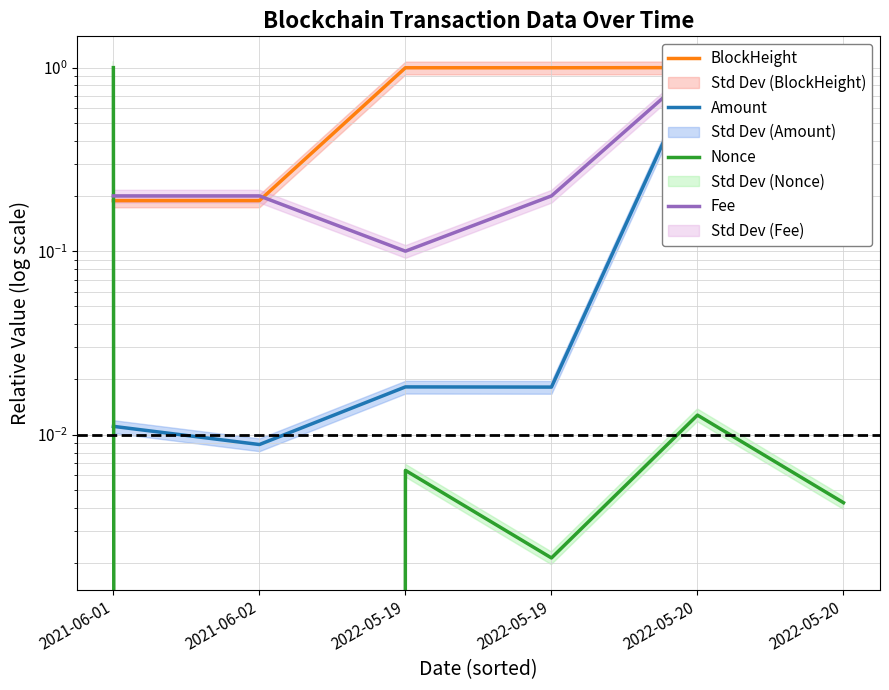

Reading left to right, what are all the values shown in this chart?

BlockHeight: 2021-06-01=0.2	2021-06-02=0.2	2022-05-19=1.0	2022-05-19=1.0	2022-05-20=1.0	2022-05-20=1.0
Amount: 2021-06-01=0.0	2021-06-02=0.0	2022-05-19=0.0	2022-05-19=0.0	2022-05-20=1.0	2022-05-20=1.0
Nonce: 2021-06-01=1.0	2021-06-02=0.0	2022-05-19=0.0	2022-05-19=0.0	2022-05-20=0.0	2022-05-20=0.0
Fee: 2021-06-01=0.2	2021-06-02=0.2	2022-05-19=0.1	2022-05-19=0.2	2022-05-20=1.0	2022-05-20=0.2